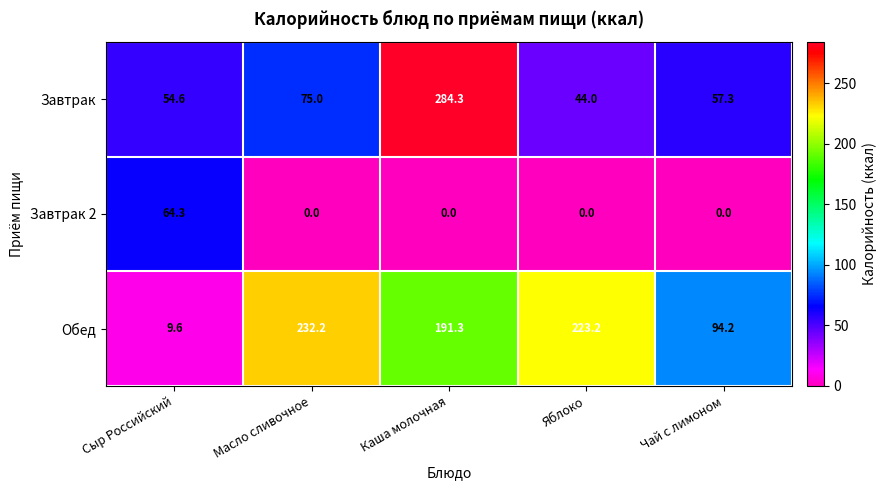

At which category is the sum across all series the highest?

Каша молочная